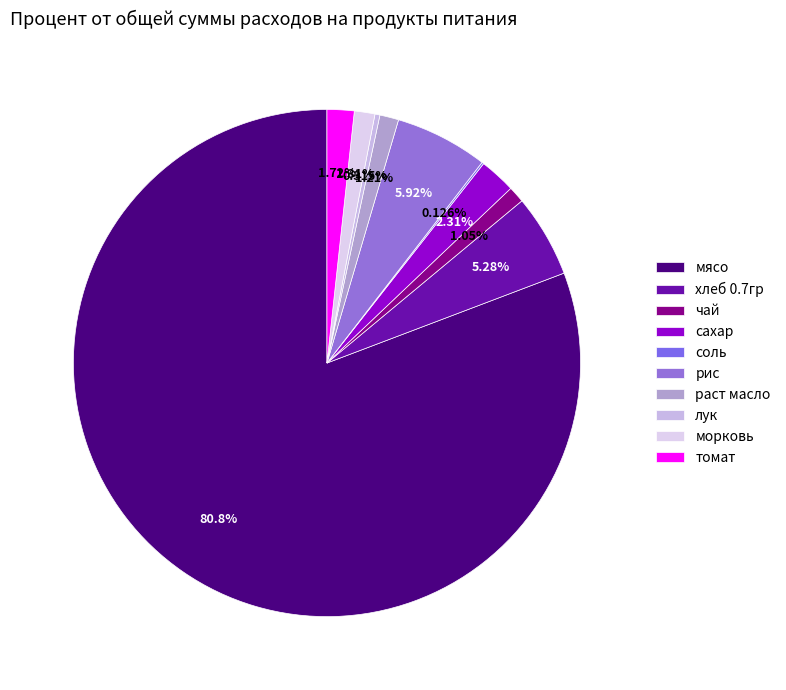

How many slices are in this pie chart?

10